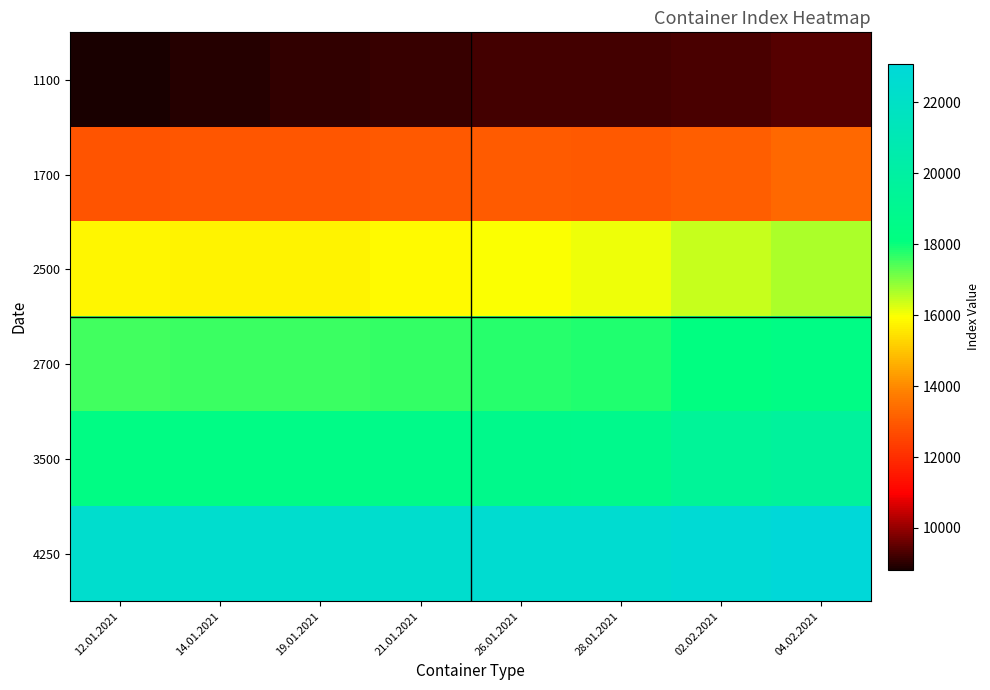

How many data points does each series have?

8